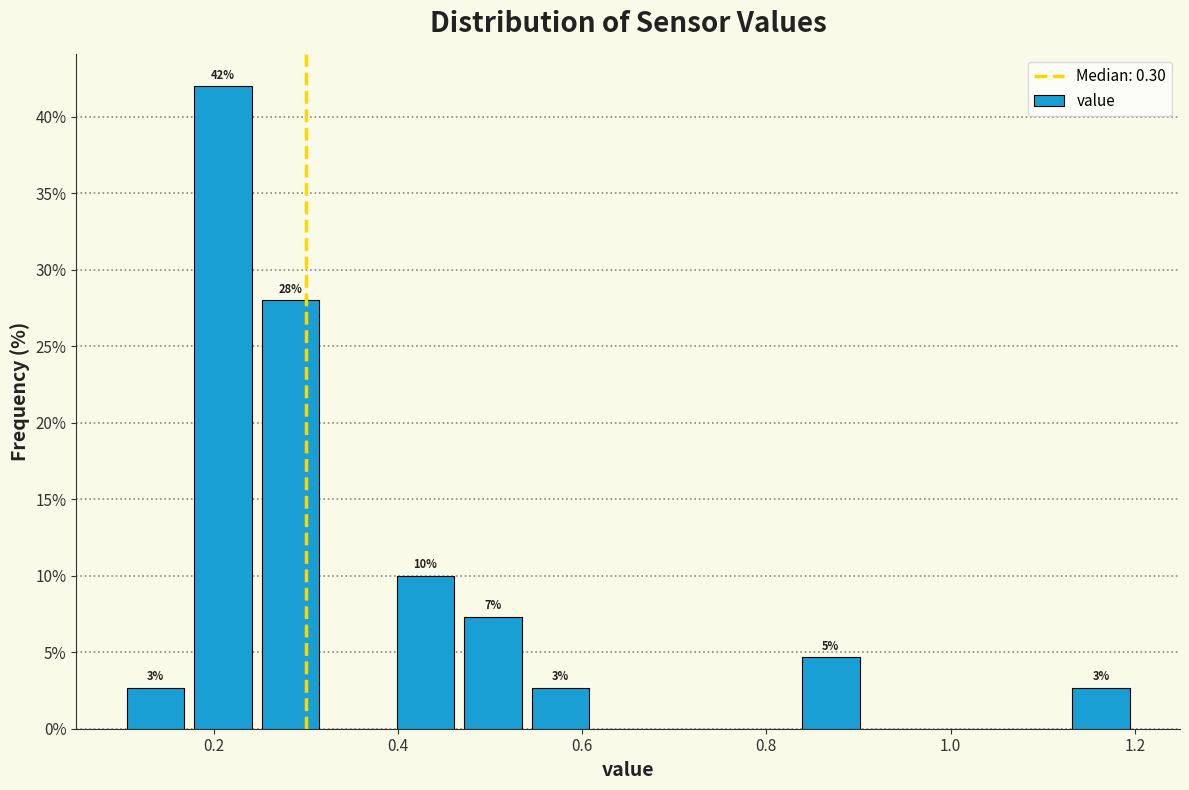

Around what value on the x-axis is the tallest bar? Give the approximate position of its centre, as read against the axis.

0.22